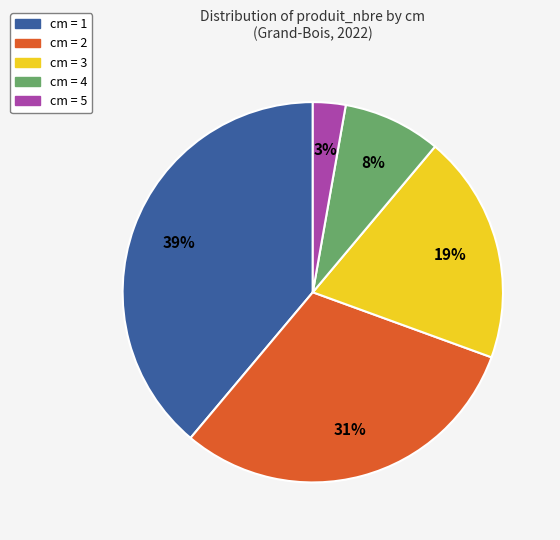

Is there any slice that represents more than half of the pie?

No